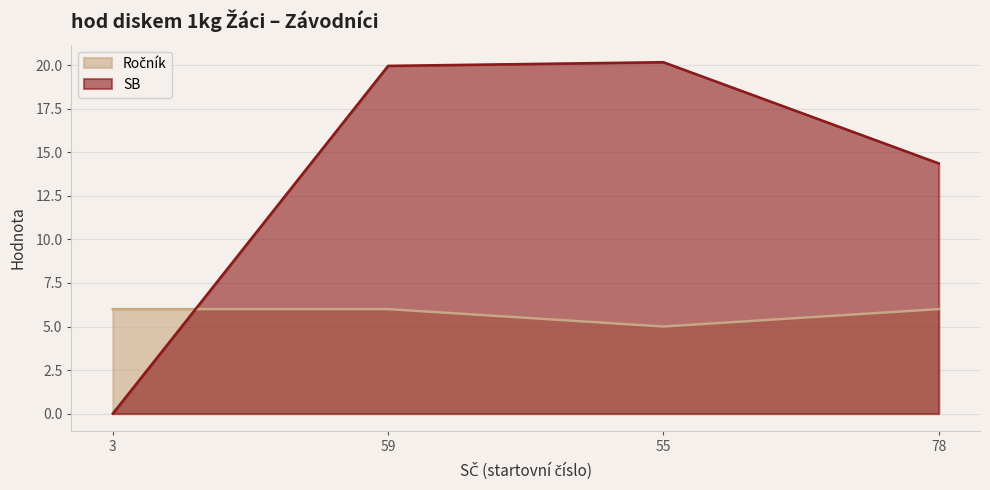

Does the chart have visible grid lines?

Yes